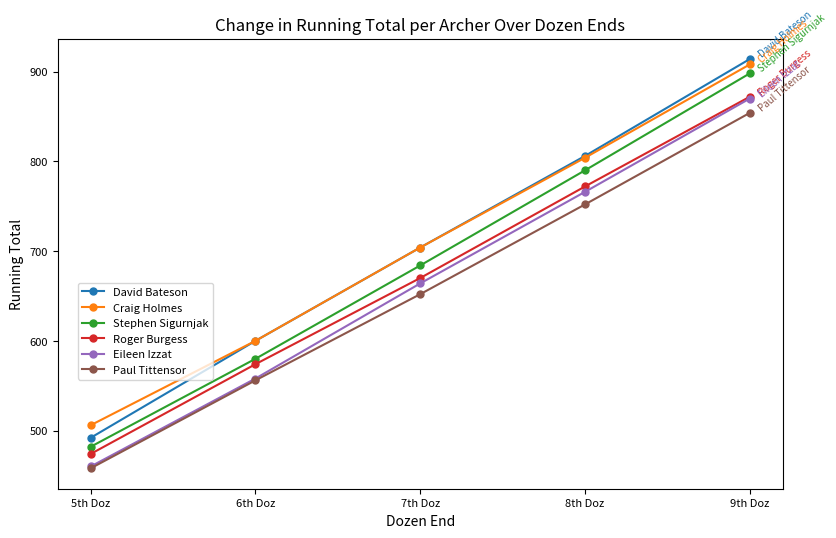

True or false: Roger Burgess and Craig Holmes intersect in this chart.

False